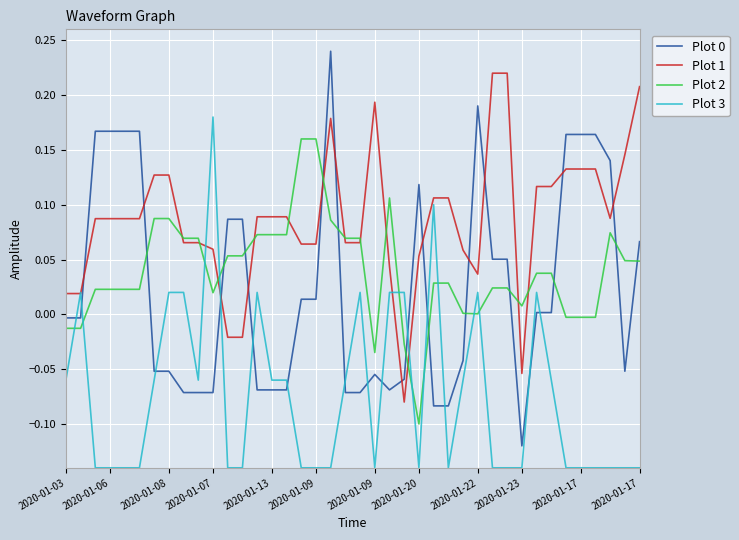

Which series has the largest total across all categories?

Plot 1